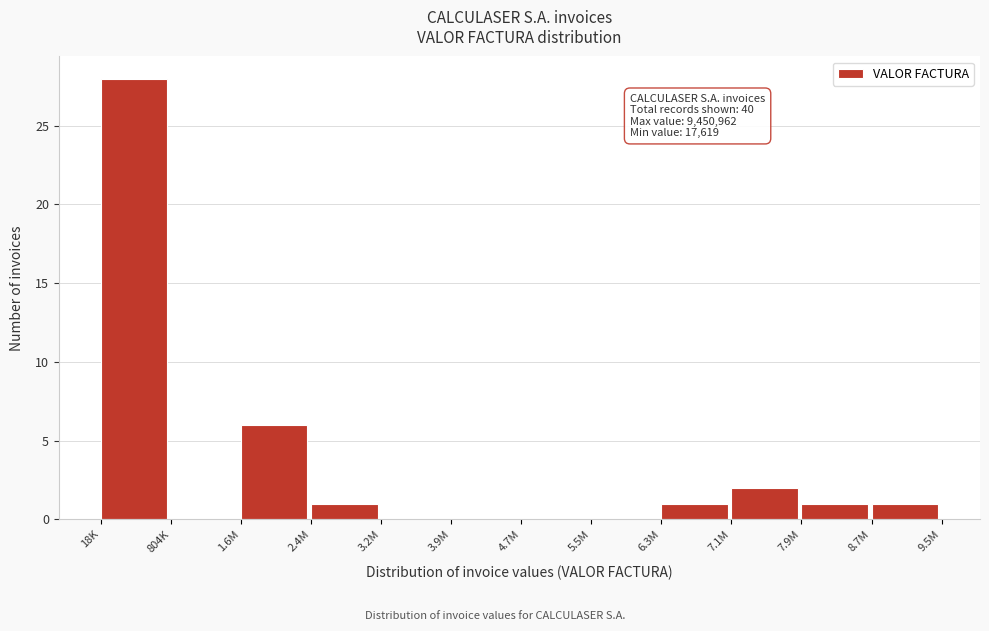

Reading right to left, transcribe all the data shown in this chart.

8.7M=1	7.9M=1	7.1M=2	6.3M=1	5.5M=0	4.7M=0	3.9M=0	3.2M=0	2.4M=1	1.6M=6	804K=0	18K=28